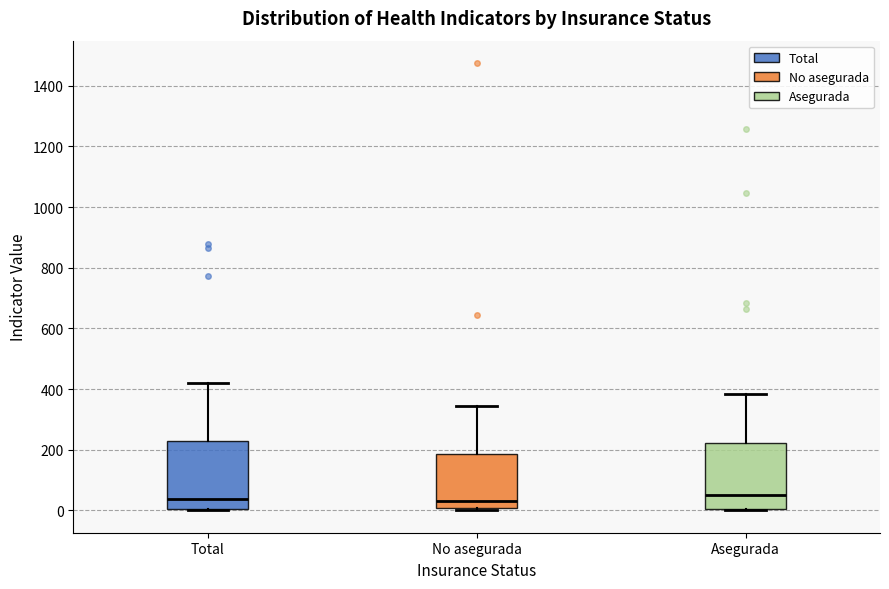

Reading left to right, read every box against the y-axis: the position of its median line, the range the box covers, and the ends of its whiskers. The values are not printed on the chart, so give them approximately, as read against the axis.

Total: median 40, box 0 to 220, whiskers 0 to 420
No asegurada: median 40, box 0 to 180, whiskers 0 (just below the box's lower edge) to 340
Asegurada: median 40, box 0 to 220, whiskers 0 to 380